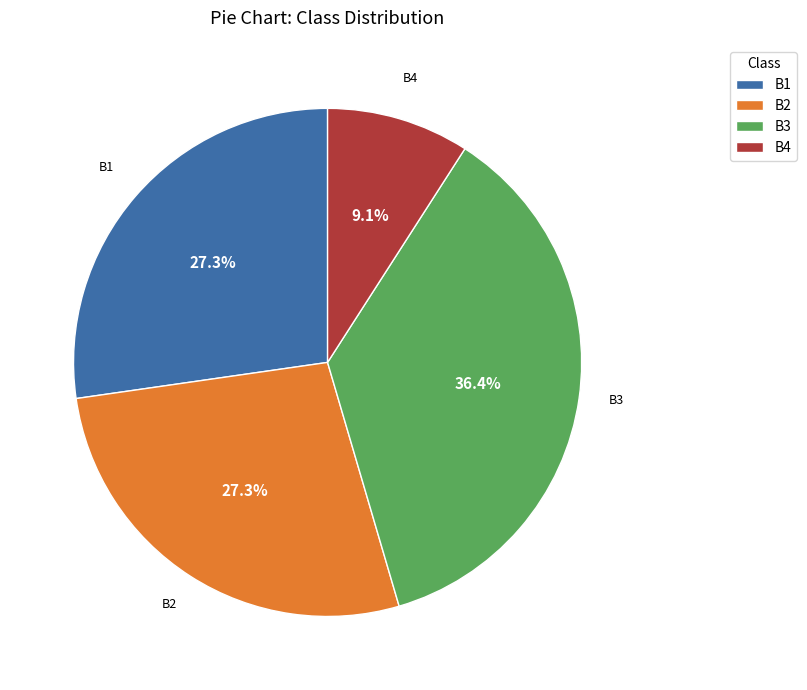

How many slices are in this pie chart?

4